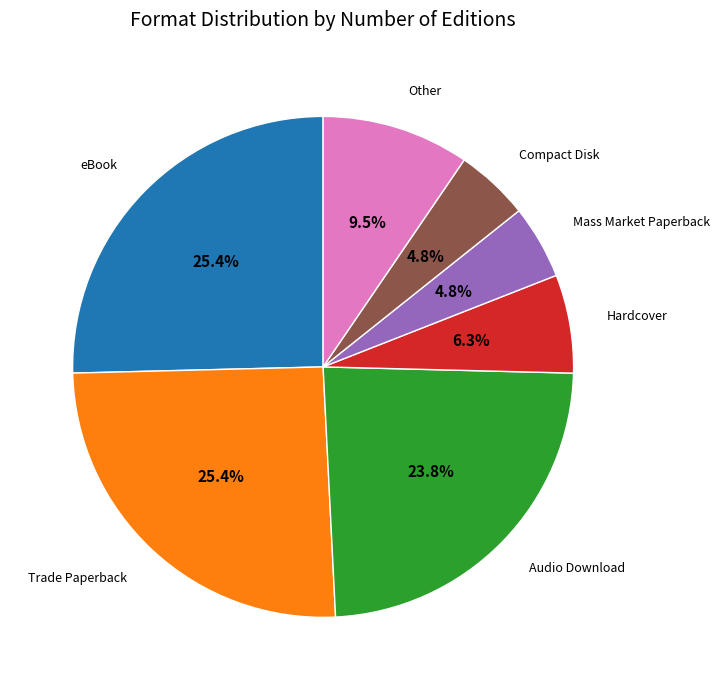

How much of the chart is everything except Trade Paperback?

74.6%